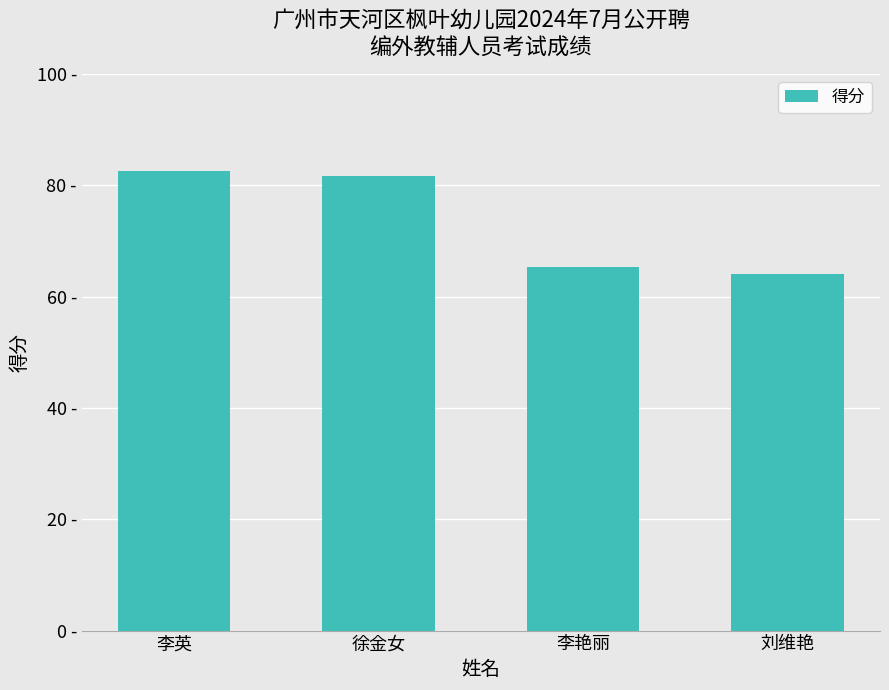

Approximately how many times larger is the value at 刘维艳 compared to 徐金女?

0.8